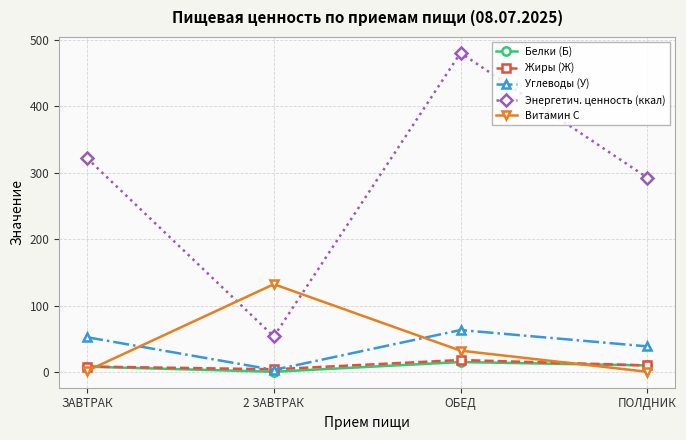

What is the value of the Углеводы (У) point at the 2nd from the left?

3.4